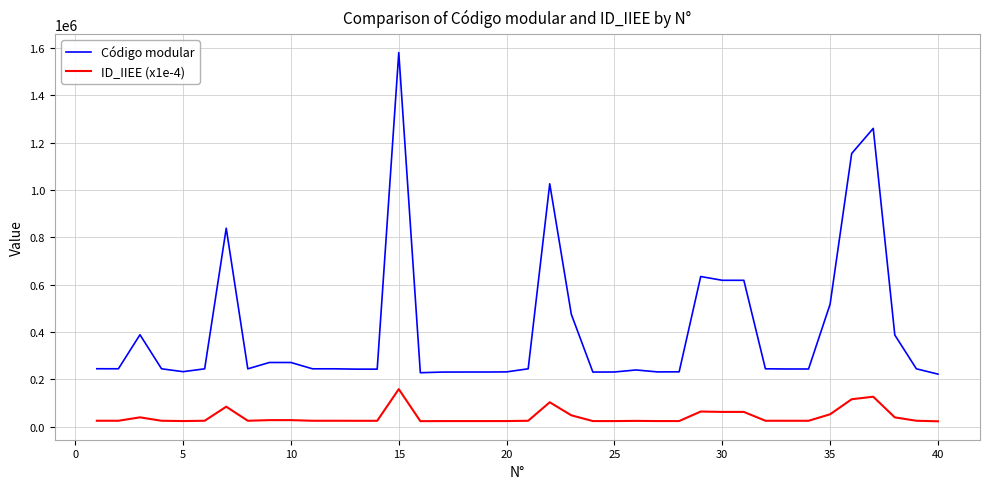

What is the difference between the maximum and minimum values in the Código modular series?

1358634.0